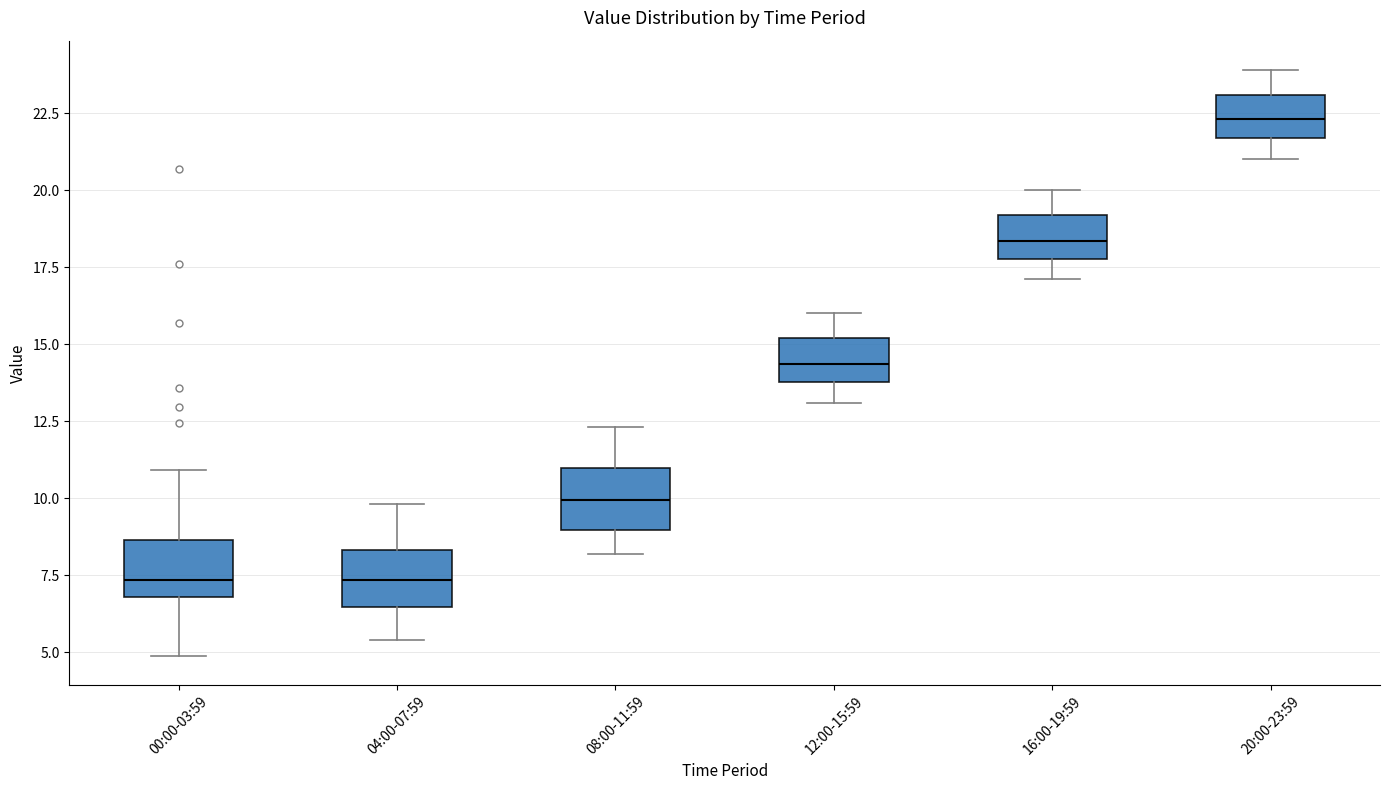

Reading left to right, transcribe this box plot: for each box, give where its median line is, the range the box spans, and where its two whiskers end, as read against the y-axis. The values are not printed on the chart, so give them approximately, as read against the axis.

00:00-03:59: median 7.5, box 7.0 to 8.5, whiskers 5.0 to 11.0
04:00-07:59: median 7.5, box 6.5 to 8.5, whiskers 5.5 to 10.0
08:00-11:59: median 10.0, box 9.0 to 11.0, whiskers 8.0 to 12.5
12:00-15:59: median 14.5, box 14.0 to 15.0, whiskers 13.0 to 16.0
16:00-19:59: median 18.5, box 18.0 to 19.0, whiskers 17.0 to 20.0
20:00-23:59: median 22.5, box 21.5 to 23.0, whiskers 21.0 to 24.0